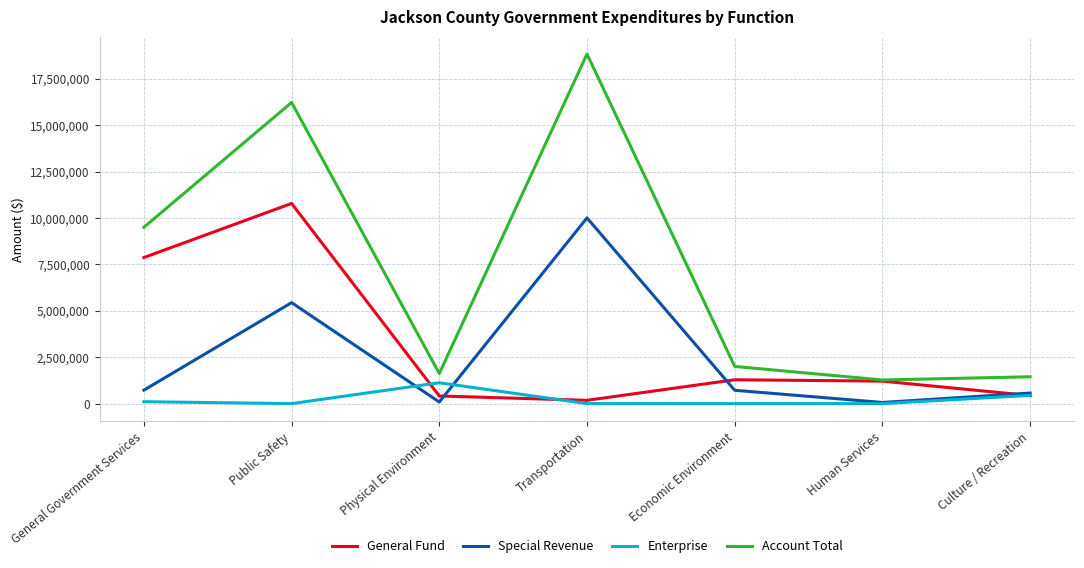

Which series has the largest range (max minus min)?

Account Total